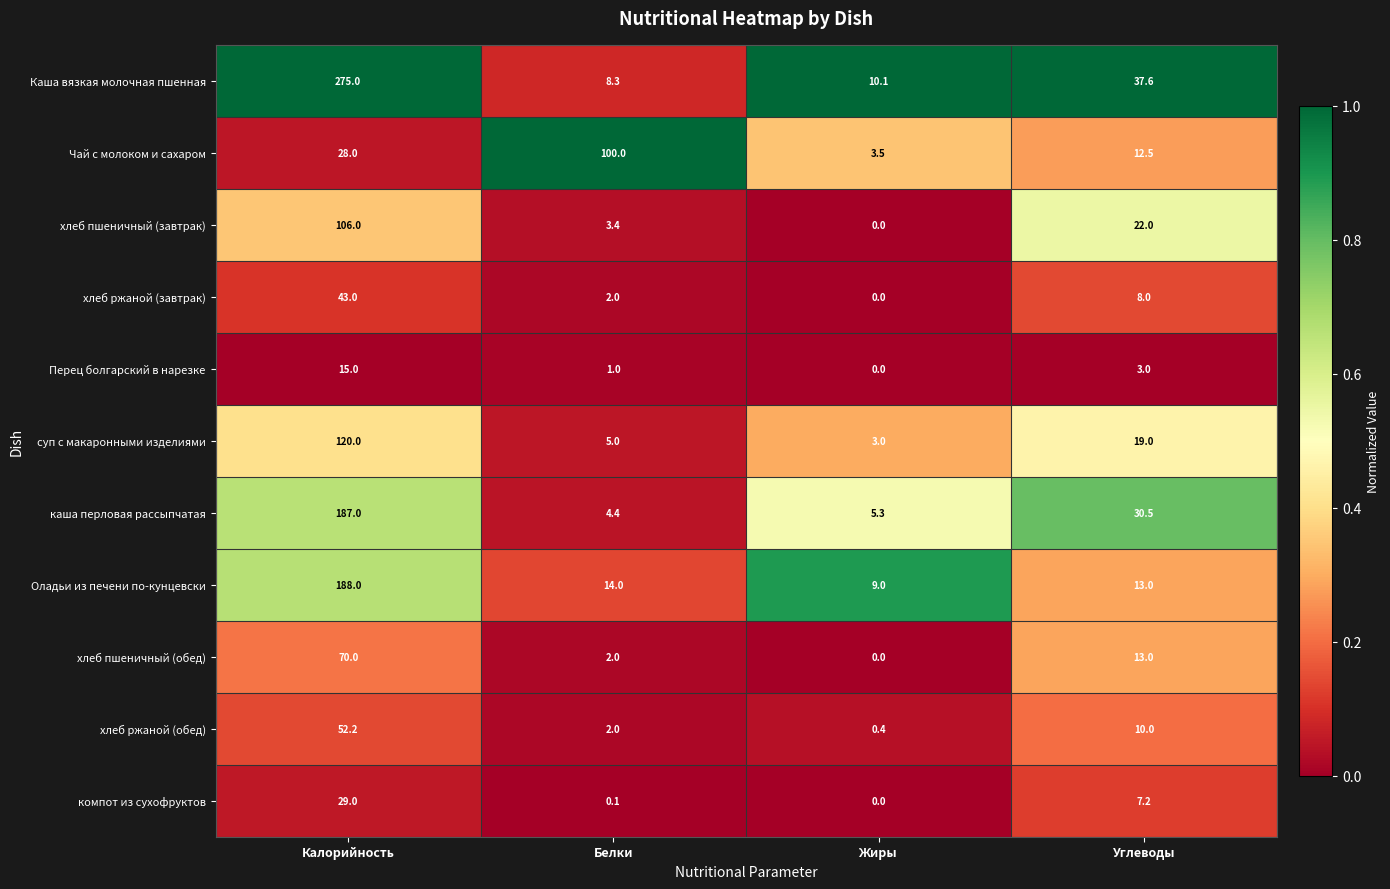

At which category is the sum across all series the highest?

Калорийность